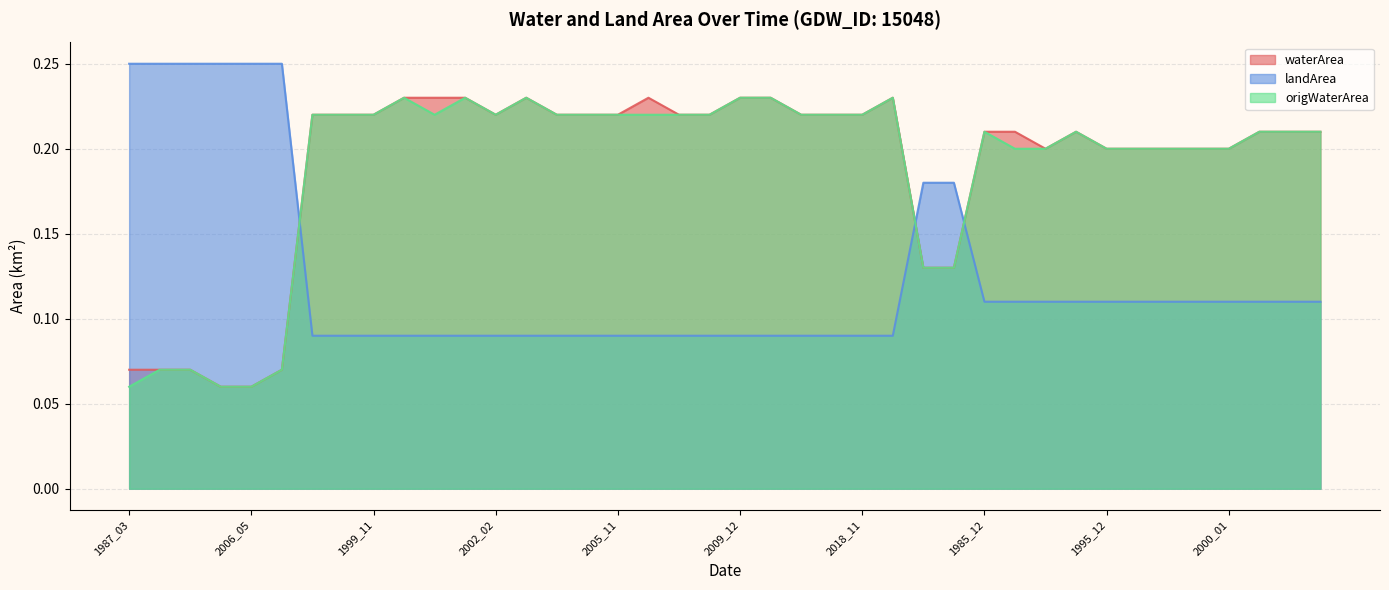

List the labels in order of waterArea value, smallest first.

2005_02, 2006_05, 1987_03, 1999_03, 2000_03, 2008_03, 1985_05, 2021_02, 1988_02, 1995_12, 1997_03, 1998_11, 1998_12, 2000_01, 1985_12, 1986_07, 1988_12, 2001_11, 2002_03, 2006_01, 1986_11, 1999_10, 1999_11, 2002_02, 2003_01, 2004_12, 2005_11, 2008_11, 2008_12, 2011_12, 2017_11, 2018_11, 1999_12, 2000_10, 2001_12, 2002_11, 2006_10, 2009_12, 2010_02, 2021_08